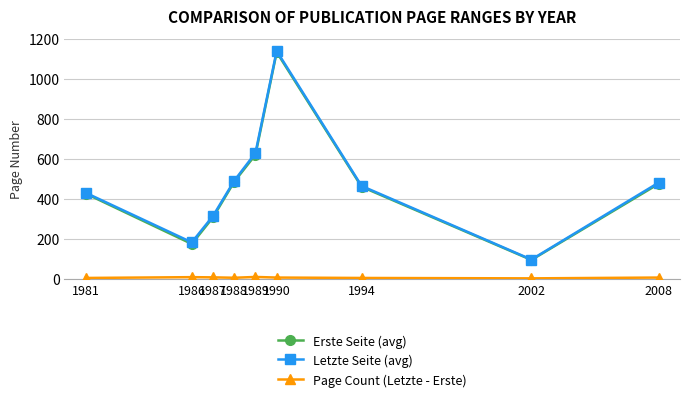

How many interior local valleys does the Letzte Seite (avg) series have?

2